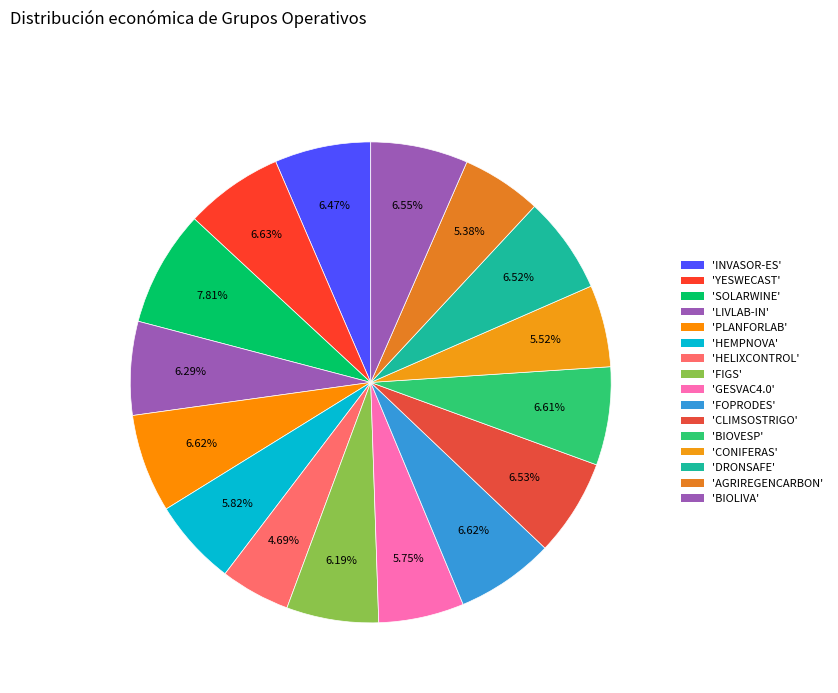

Count the number of slices in the pie.

16